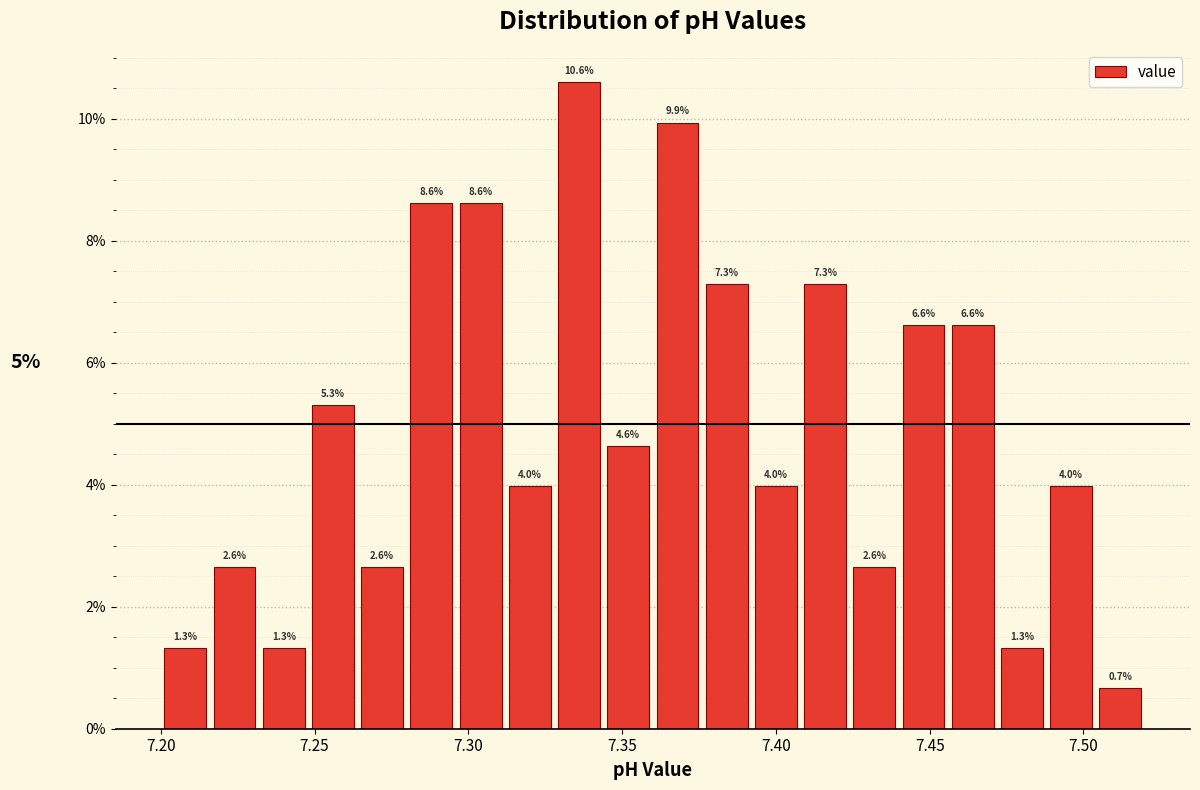

Read against the x-axis, roughly where is the centre of the tallest bar?

7.335